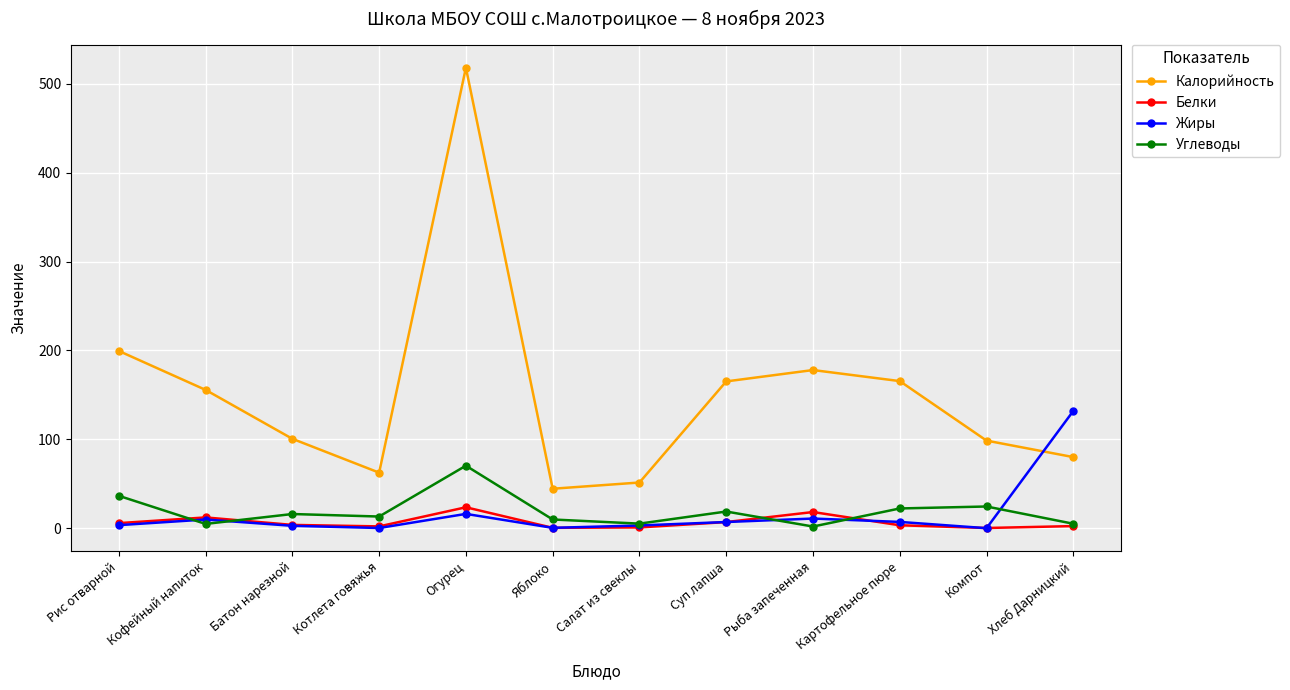

Does the chart display data point markers on the line(s)?

Yes